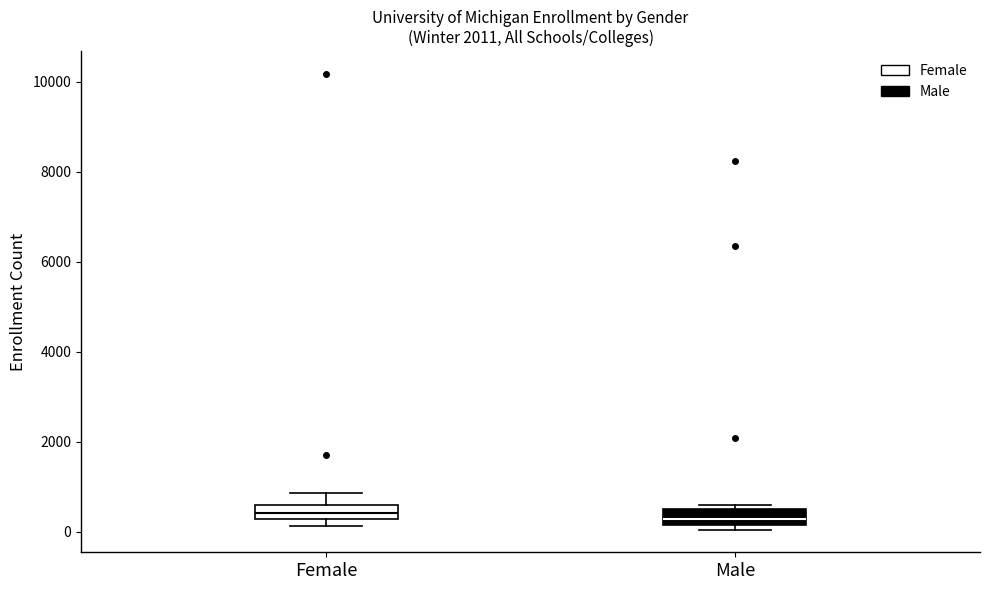

Where does the upper whisker of the box for Female end on the y-axis? The values are not printed on the chart, so give them approximately, as read against the axis.

800